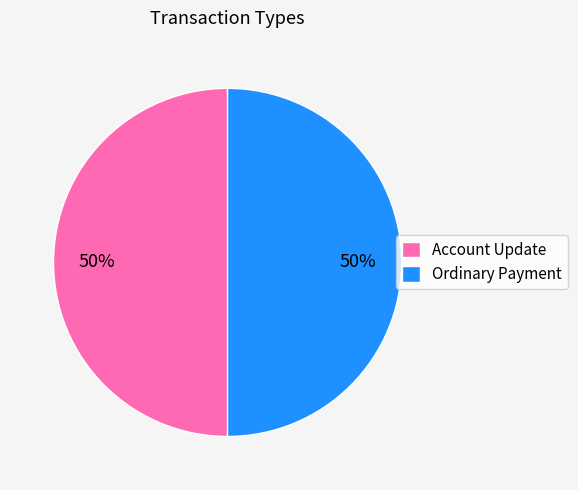

To the nearest percent, what is the combined percentage of Account Update and Ordinary Payment?

100%